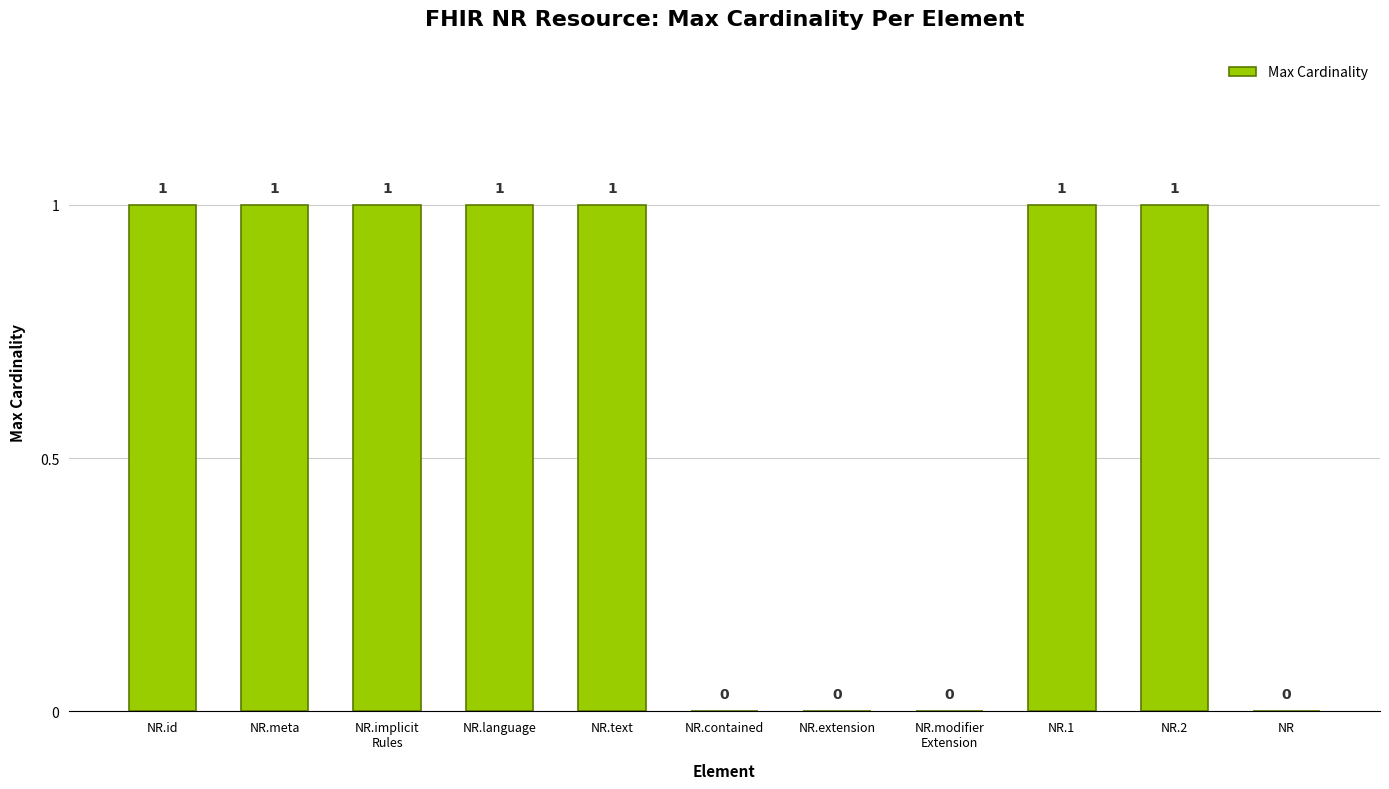

Count the values in the range 0 to 1.

11